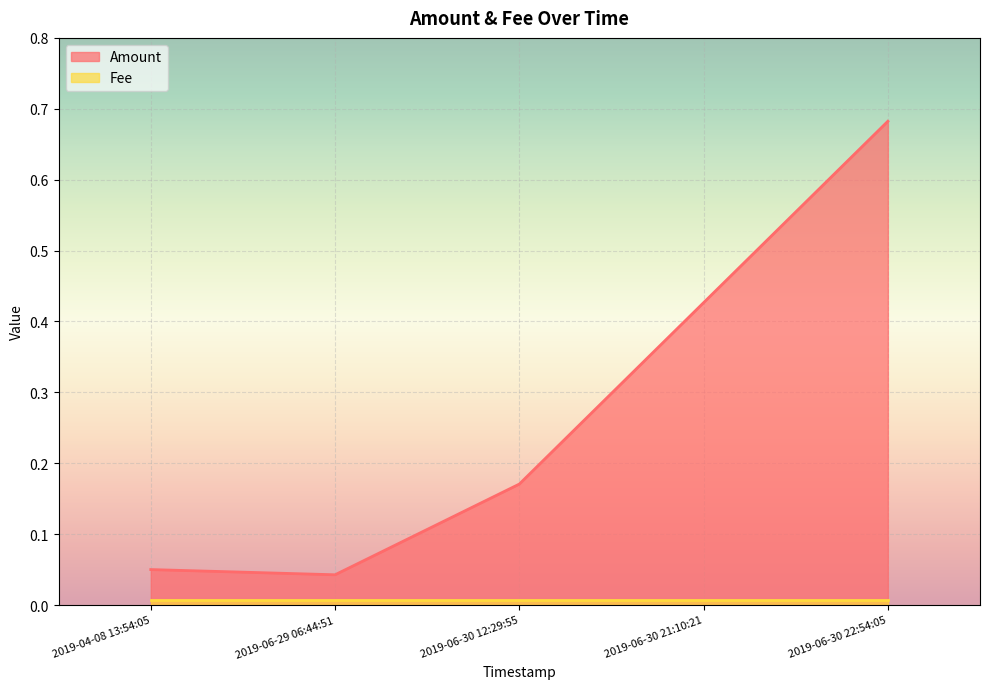

What is the difference between the highest and lowest values at 2019-06-30 21:10:21?

0.4